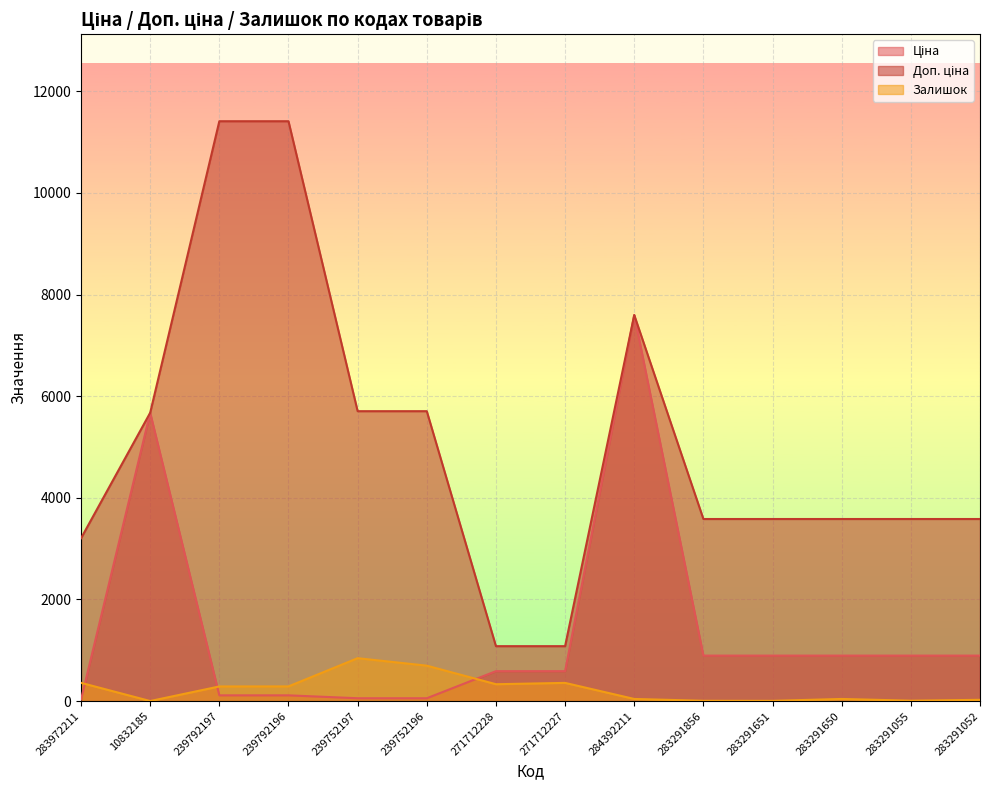

What is the average value of the Доп. ціна series?

5056.2